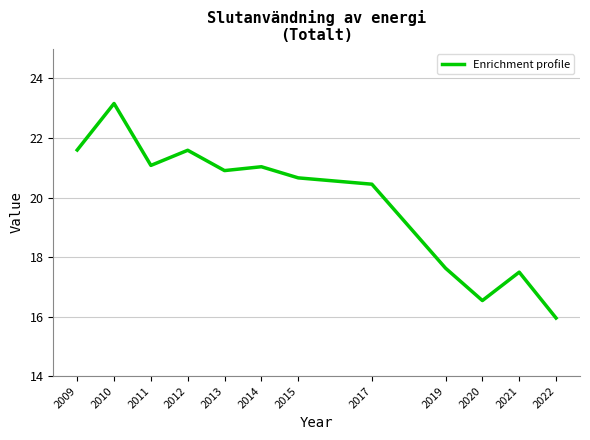

What is the difference between the values at 2015 and 2022?

4.7